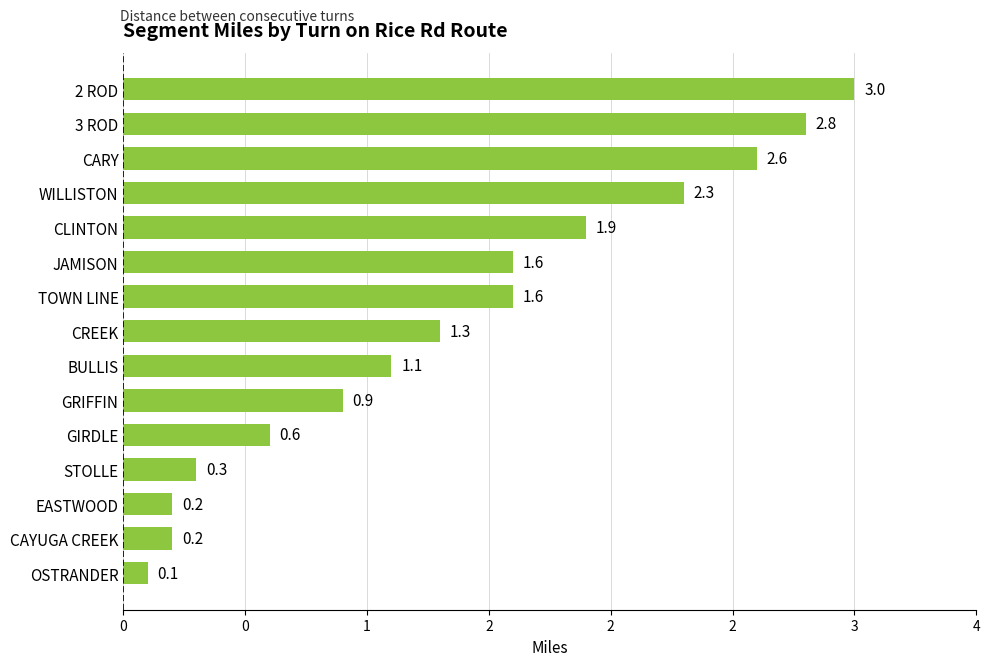

What is the difference between the second highest and minimum values?

2.7